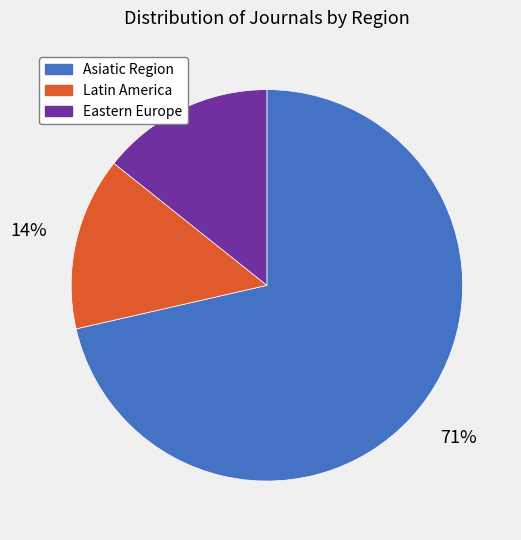

What percentage is the Latin America slice, to the nearest percent?

14%